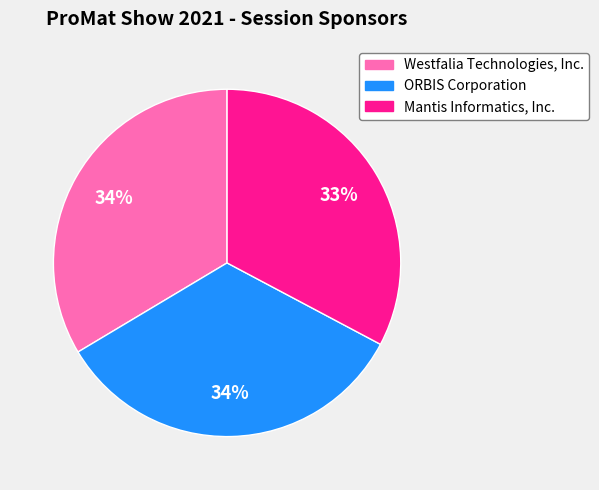

What percentage is the ORBIS Corporation slice, to the nearest percent?

34%